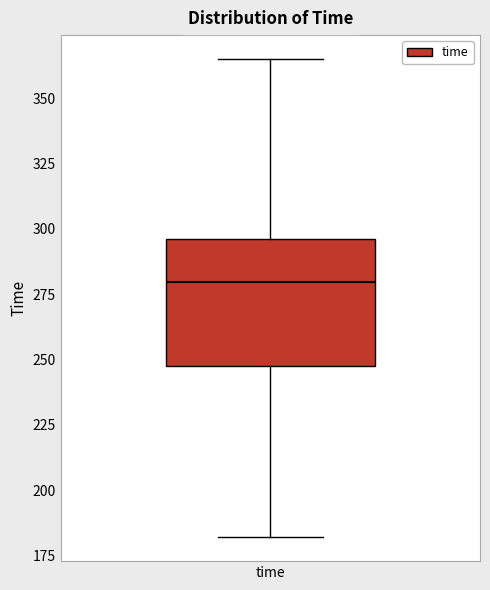

Transcribe this box plot: give where the median line is, the range the box spans, and where the two whiskers end, as read against the y-axis. The values are not printed on the chart, so give them approximately, as read against the axis.

median 280, box 250 to 295, whiskers 180 to 365